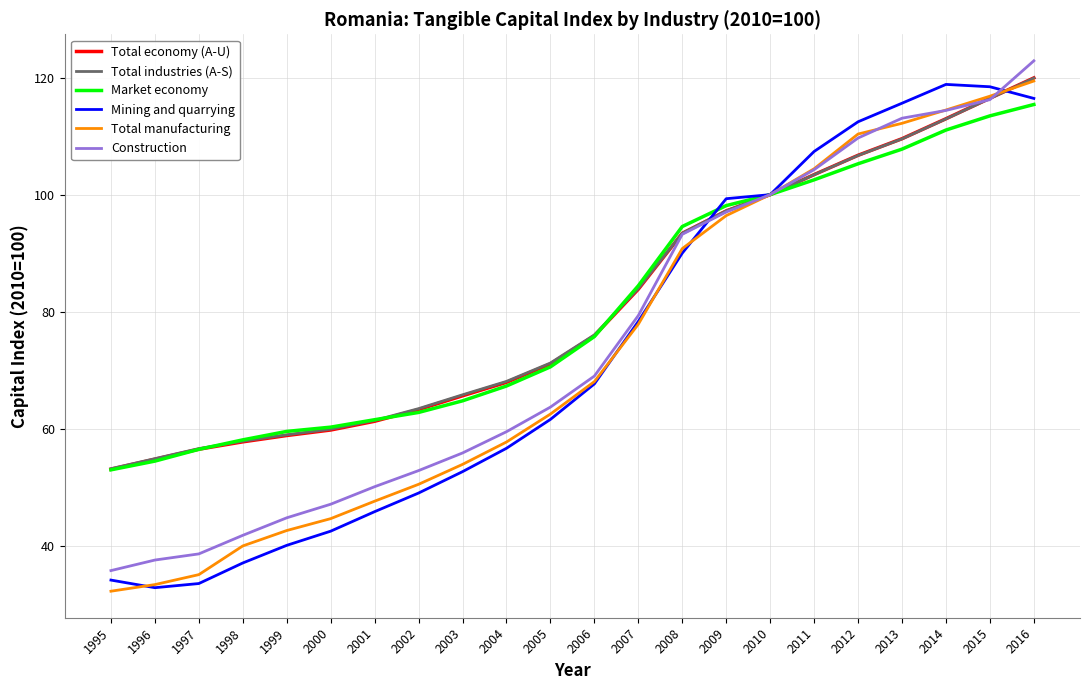

What is the total value across all series at 1997?

277.1